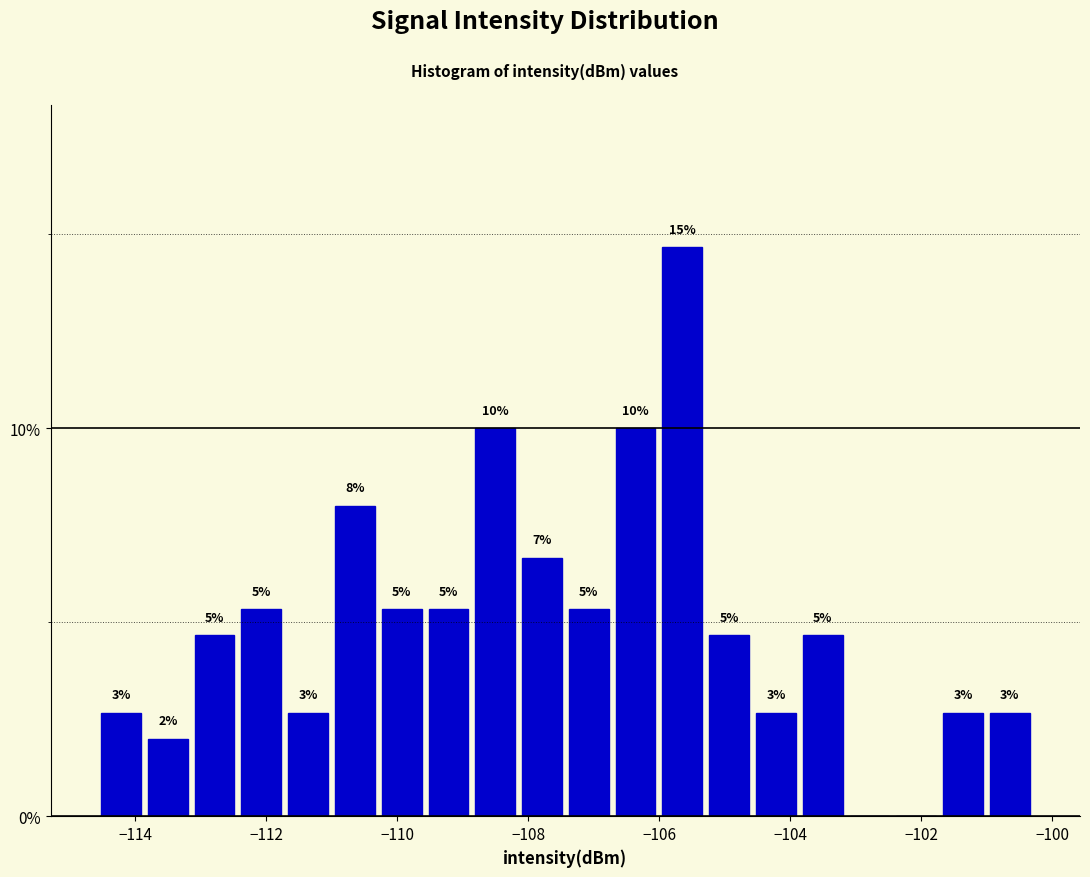

Around what value on the x-axis is the tallest bar? Give the approximate position of its centre, as read against the axis.

-105.6